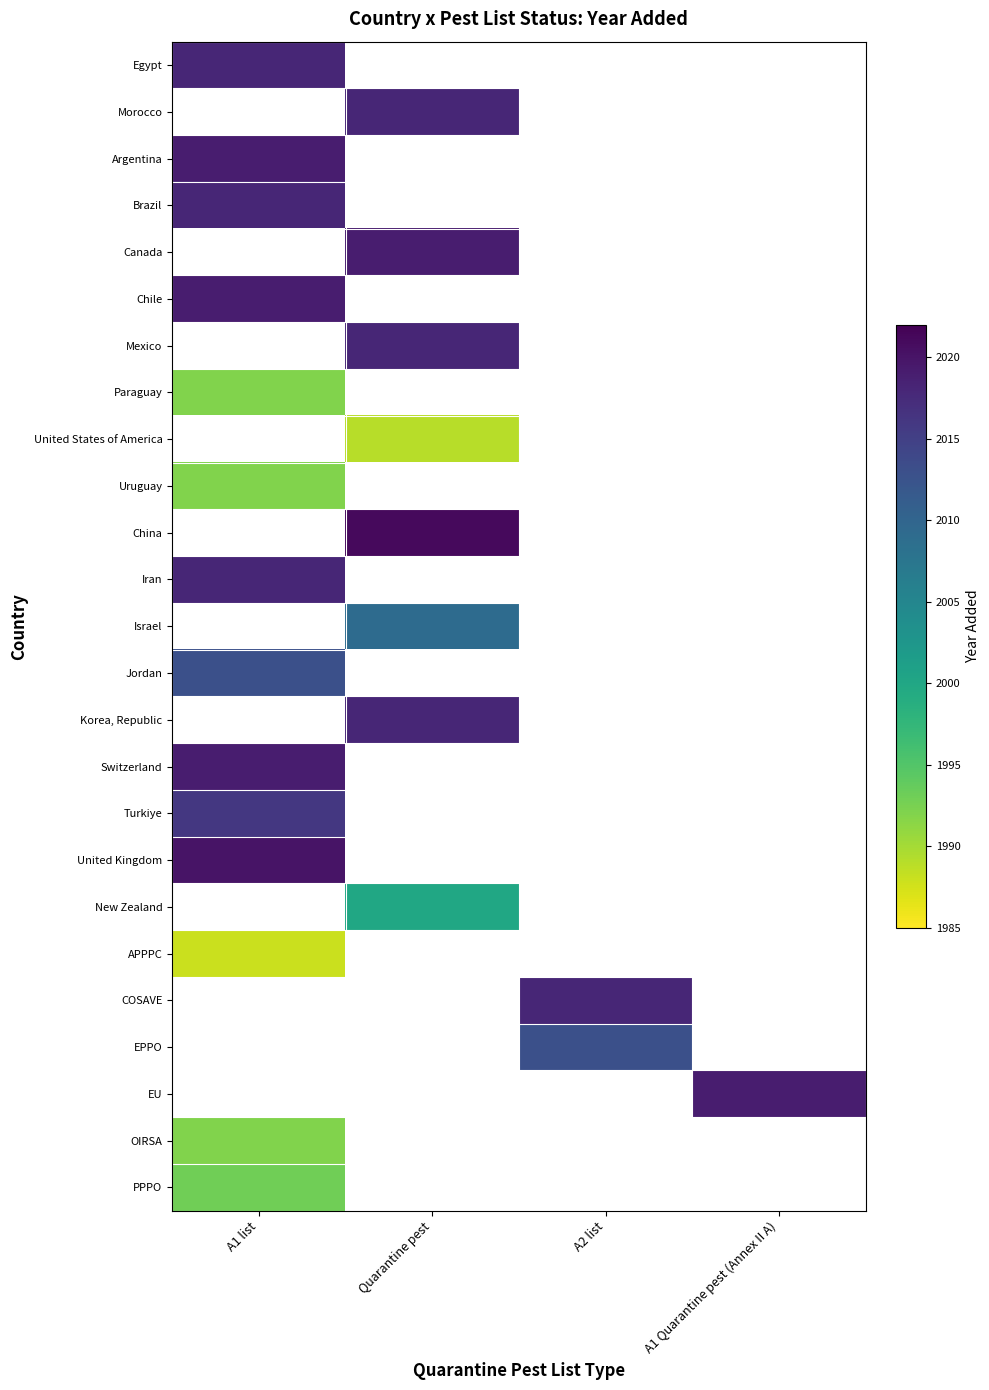

What is the maximum value shown in the chart?

2021.0